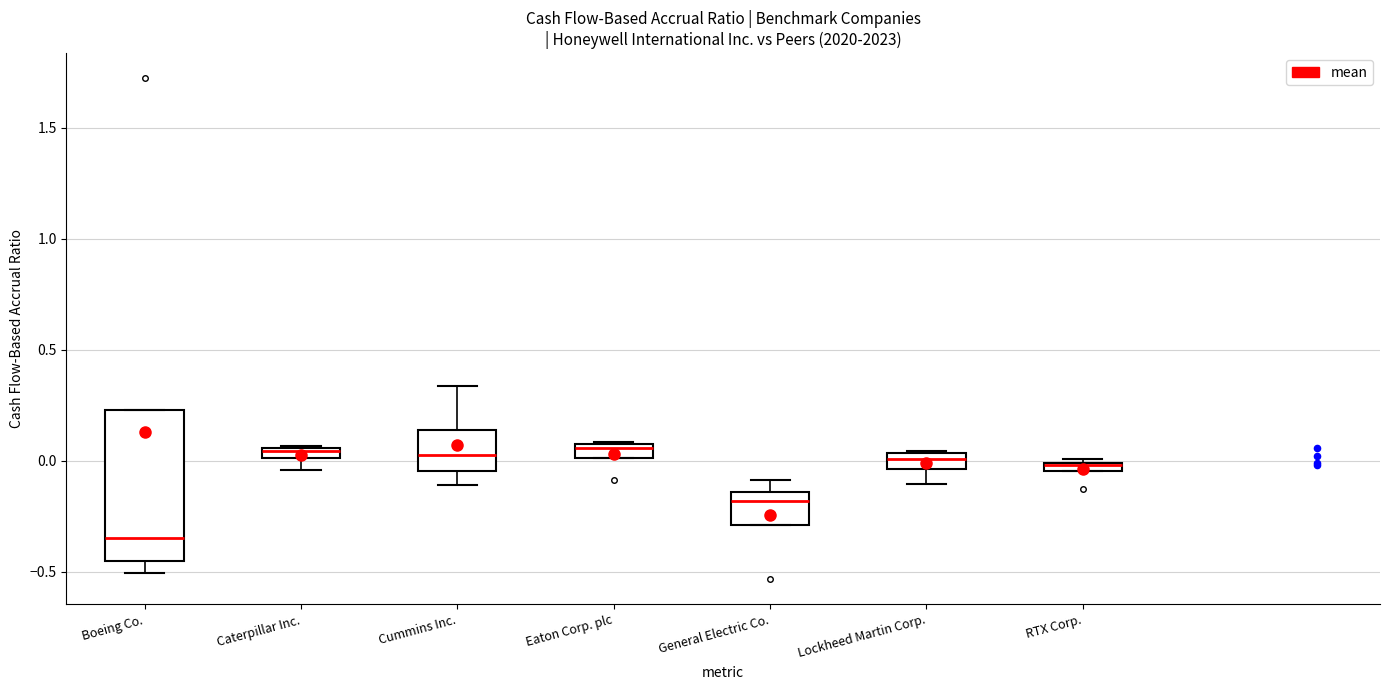

Comparing the boxes themselves (not the whiskers), which one is the tallest?

Boeing Co.